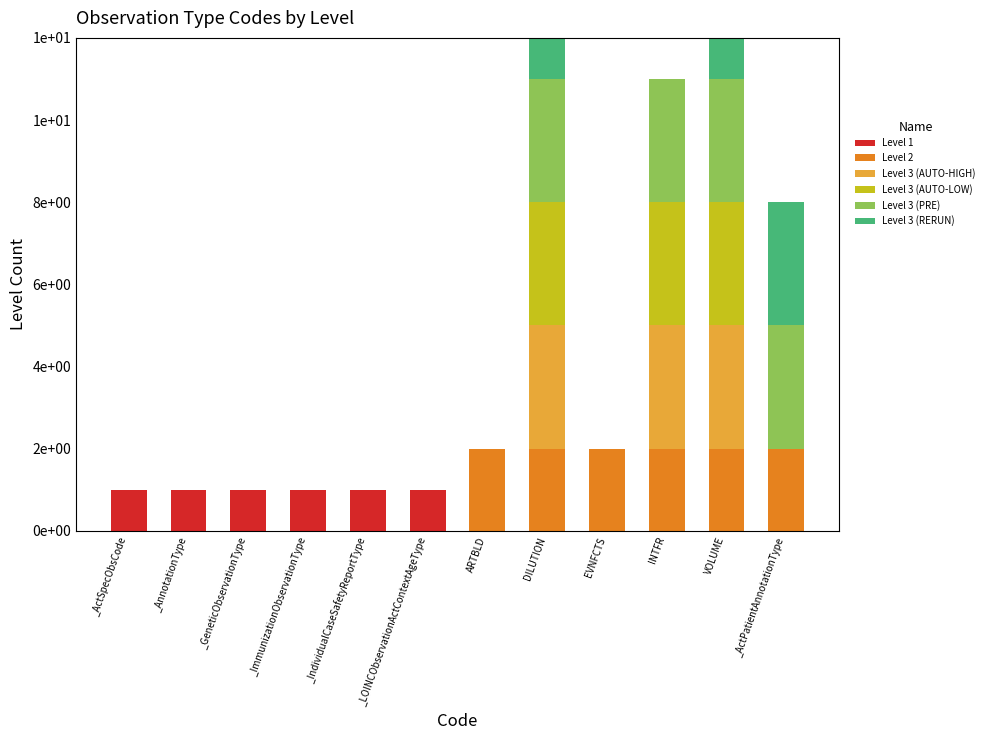

Is it true that Level 1 equals 0 at DILUTION?

True